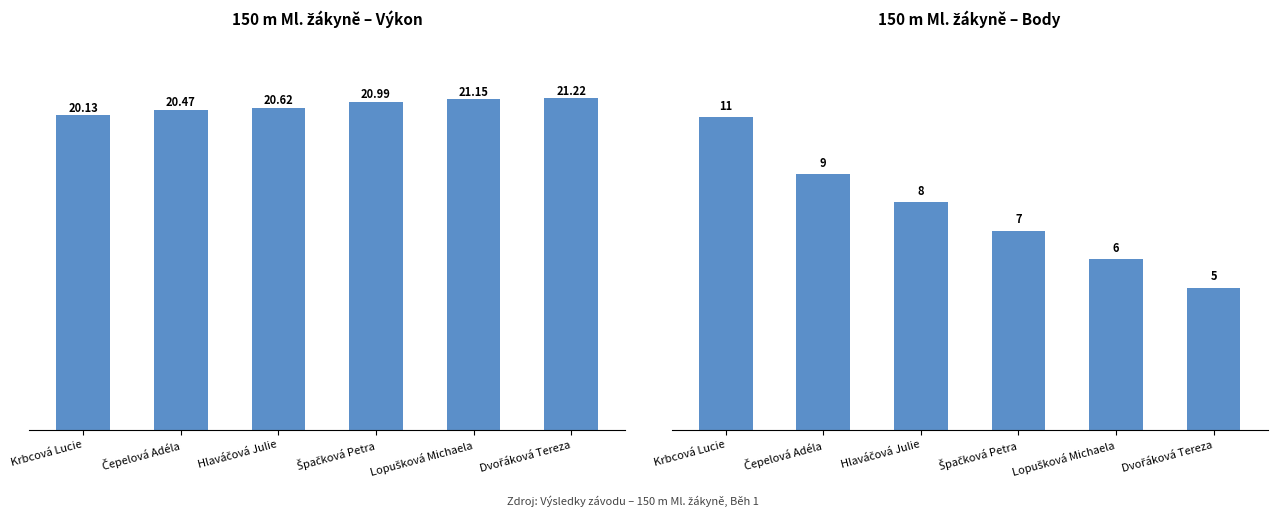

The value of Body at Hlaváčová Julie is 10.8. True or false?

False